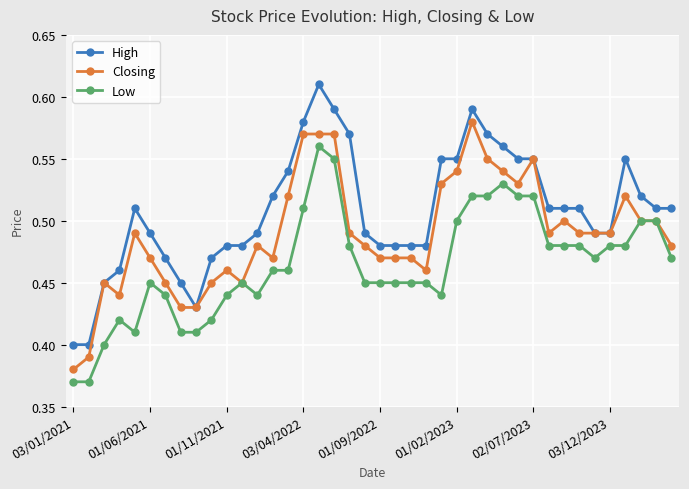

True or false: Low and High cross at least once.

False